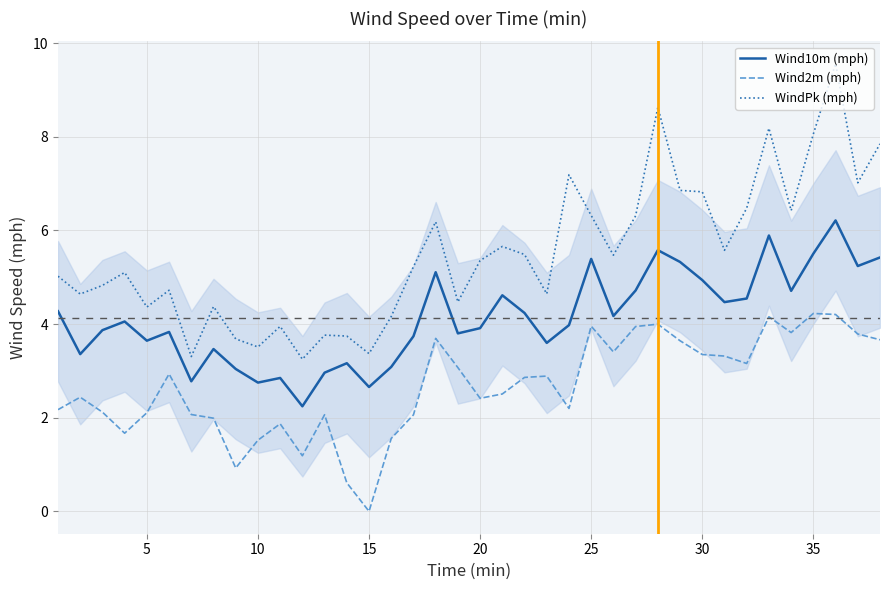

What is the difference between the maximum and second lowest values in the Wind10m (mph) series?

3.6